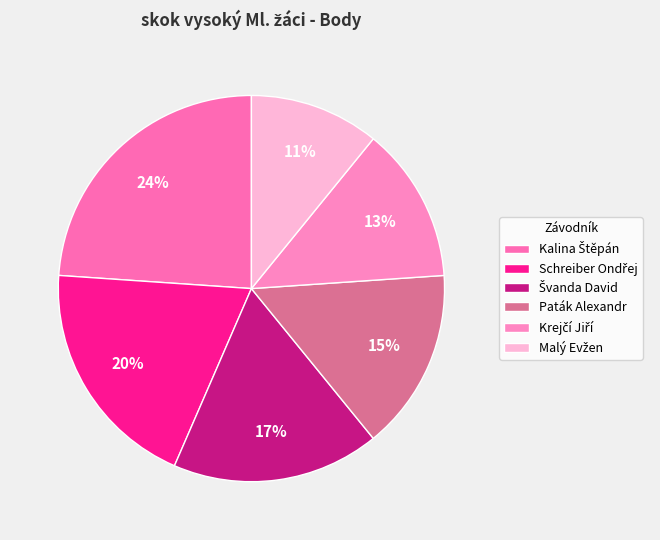

To the nearest percent, what is the average slice percentage?

17%